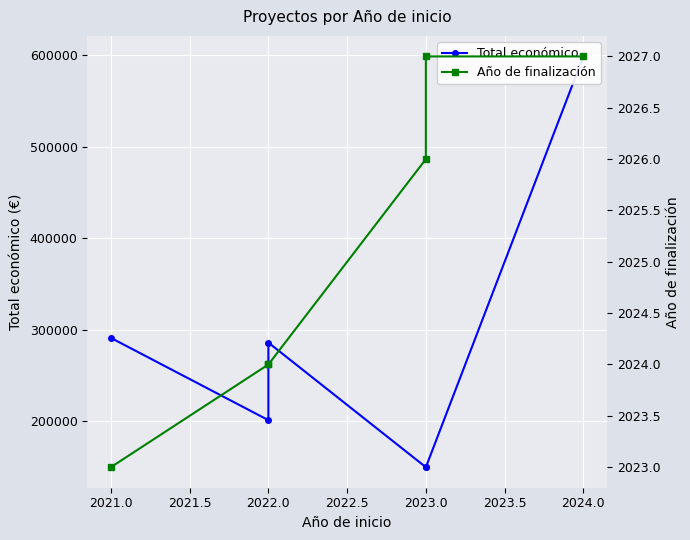

True or false: Año de finalización and Total económico intersect in this chart.

False